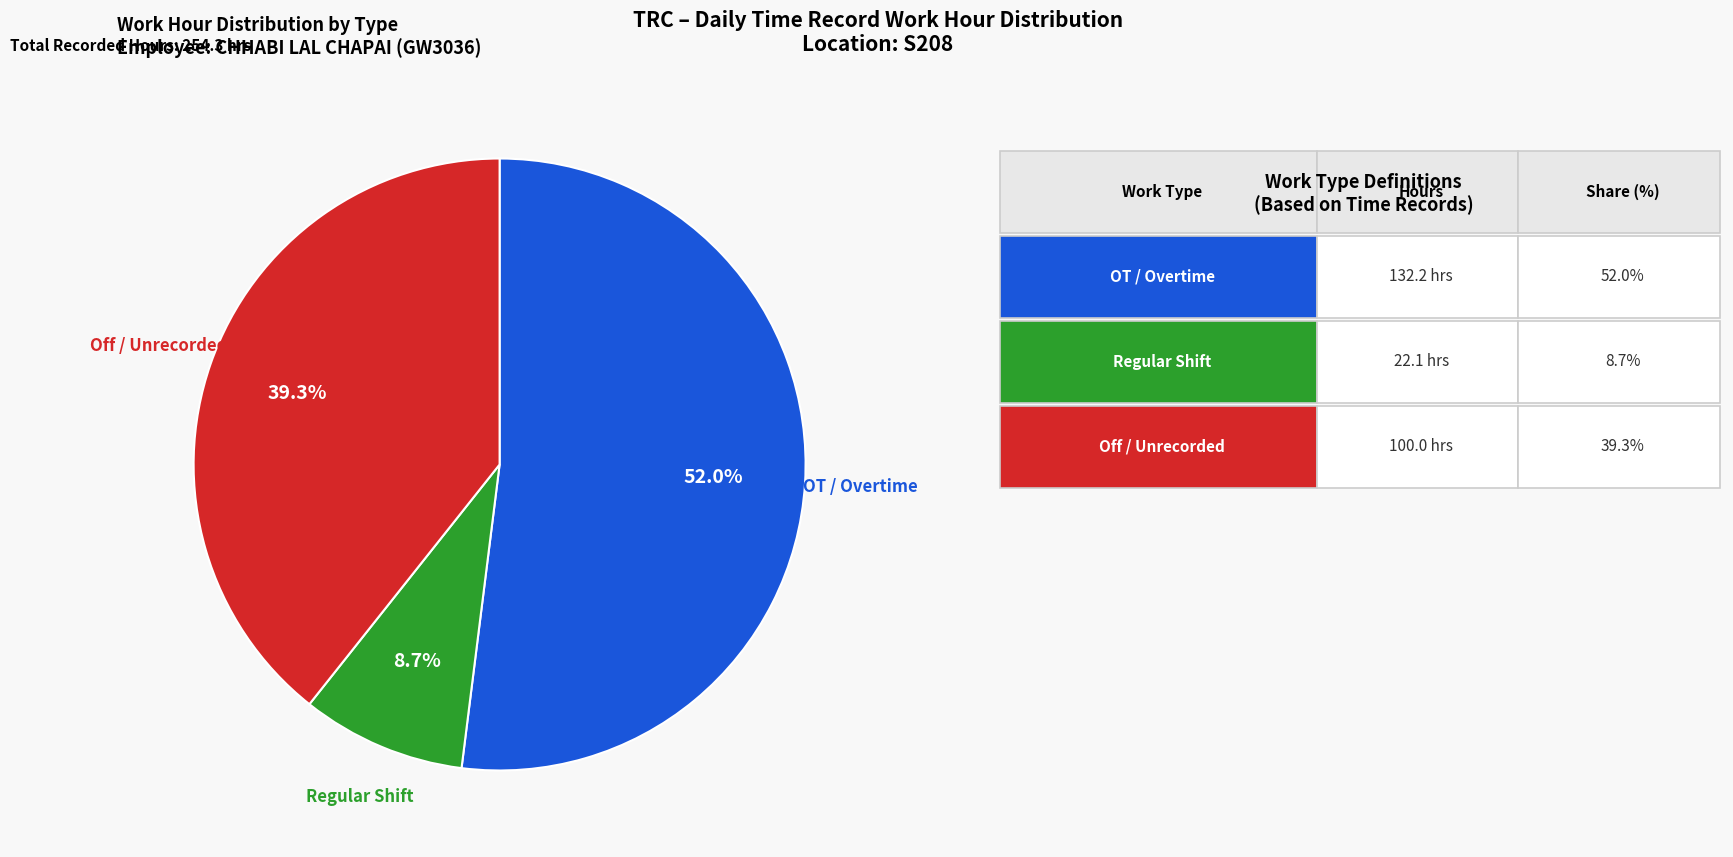

Does any single category account for the majority?

Yes